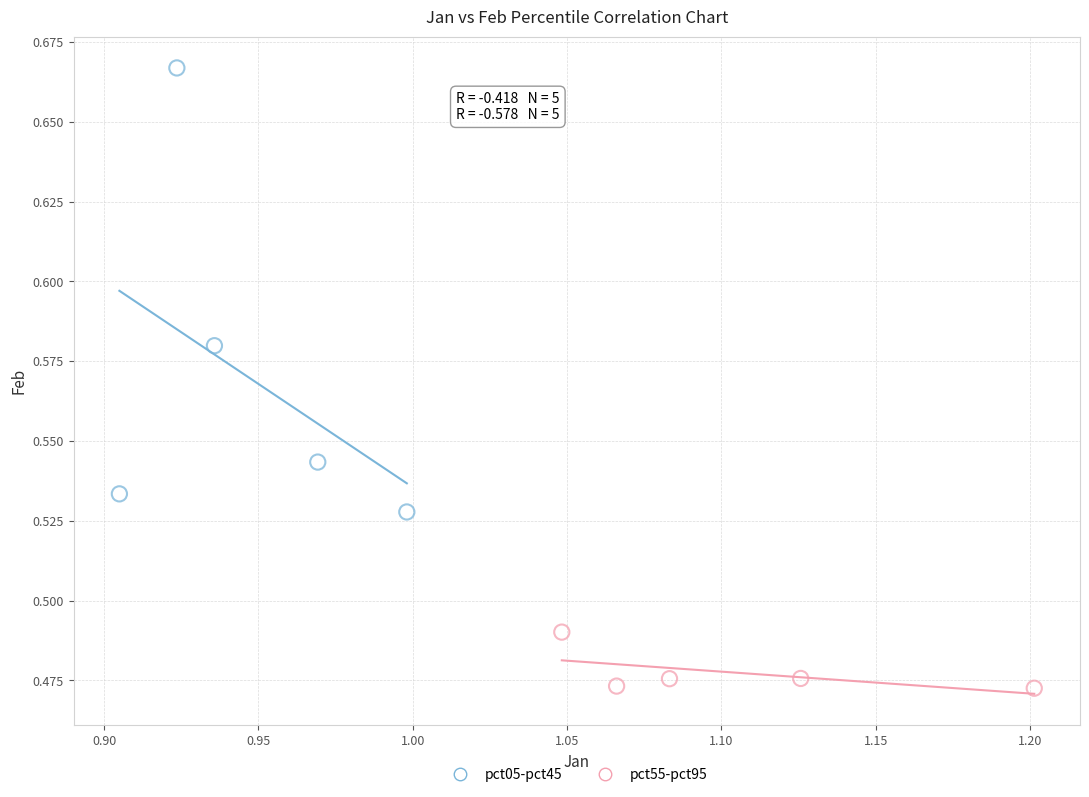

Which series reaches the minimum Y coordinate?

pct55-pct95